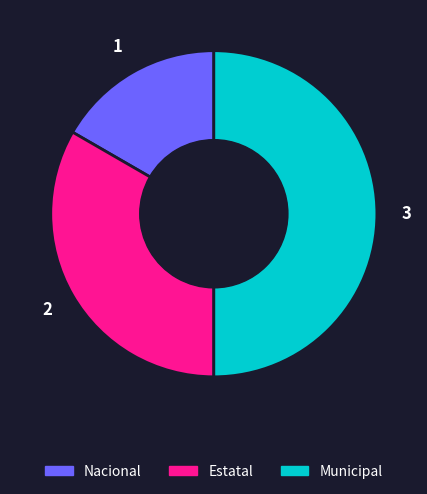

Does Estatal represent more than half of the total?

No